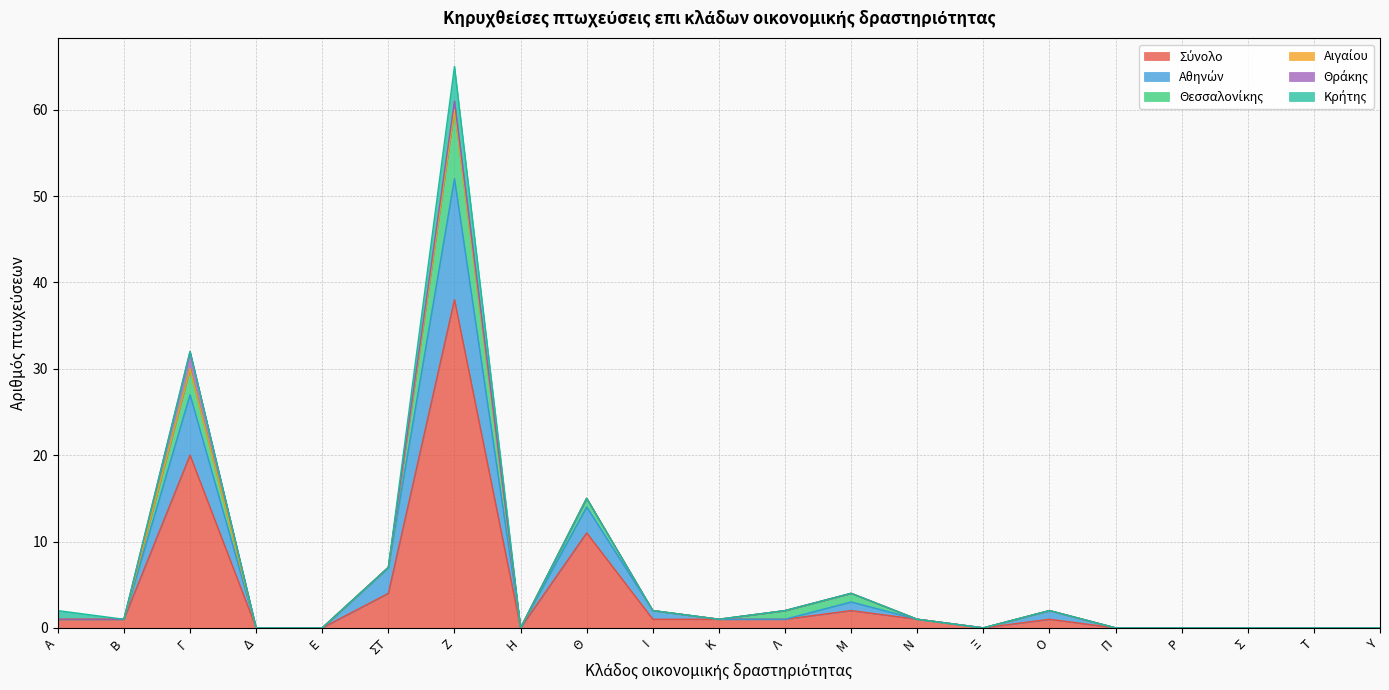

How many values in the Θεσσαλονίκης series exceed 0?

5